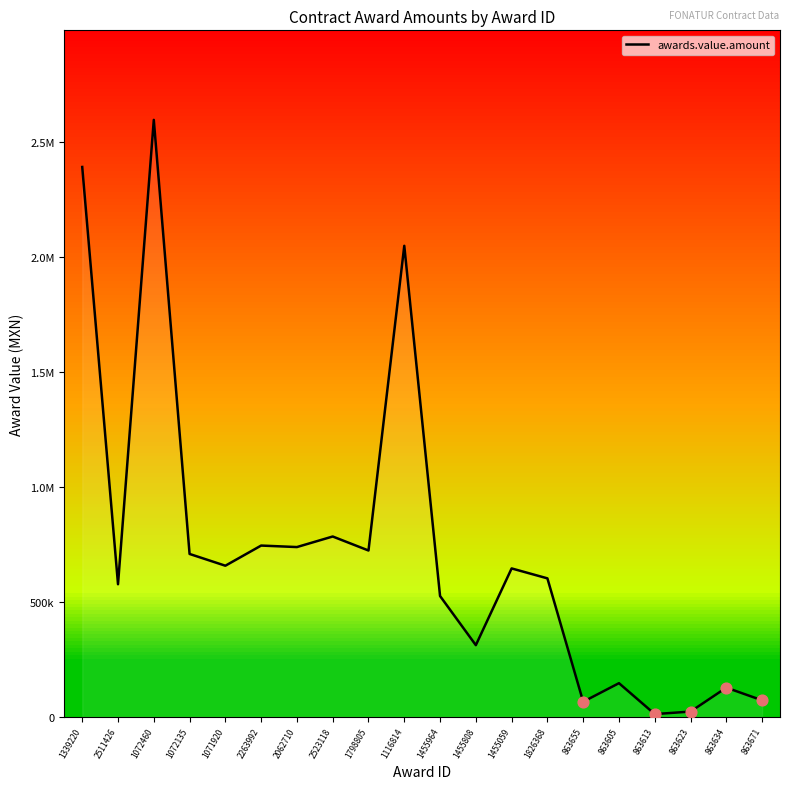

Does the chart have visible grid lines?

No